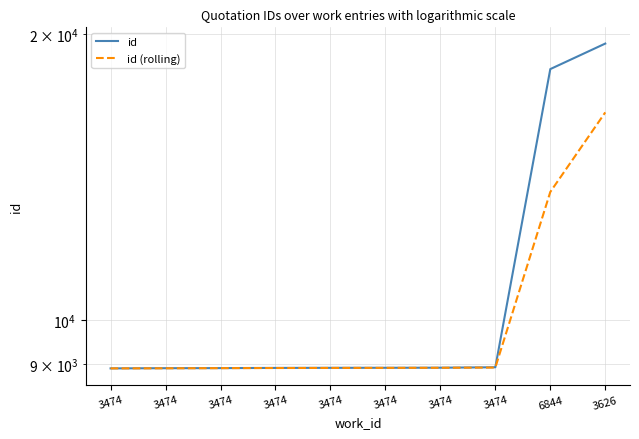

What is the minimum value shown in the chart?

8901